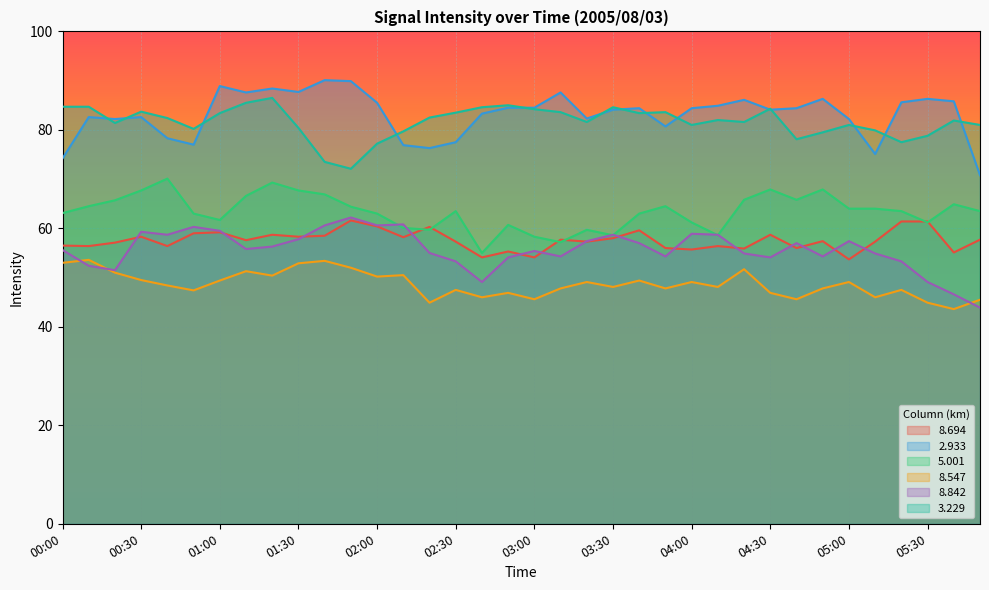

Read the   8.547 value at 00:00.

53.0